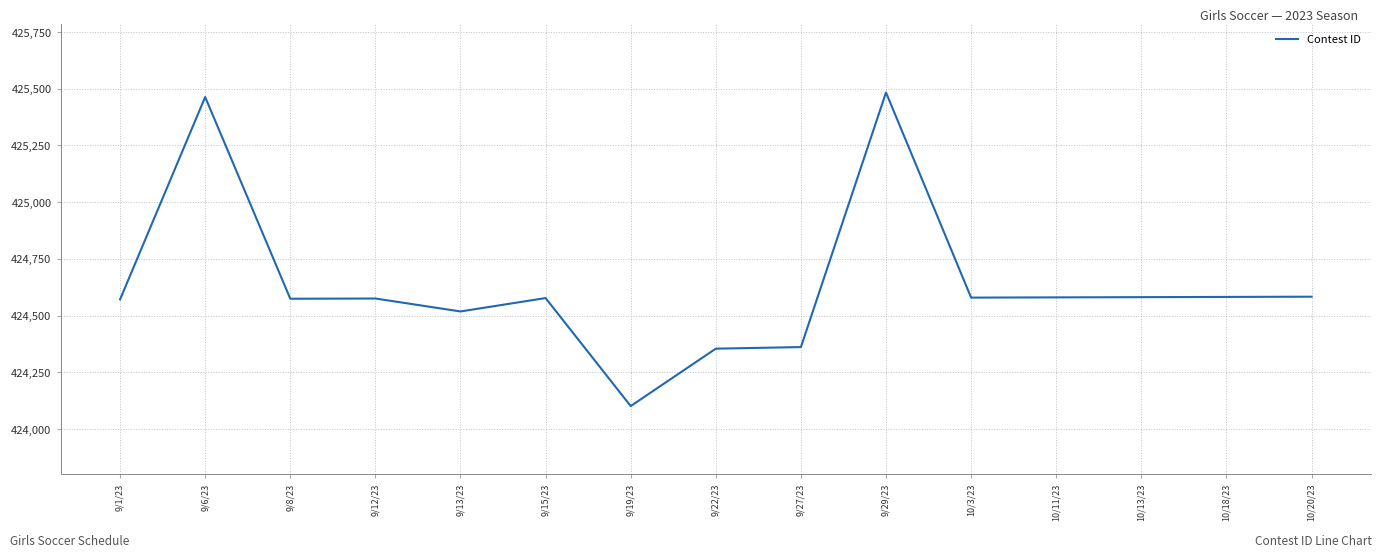

The value at 9/6/23 is 425463. True or false?

True